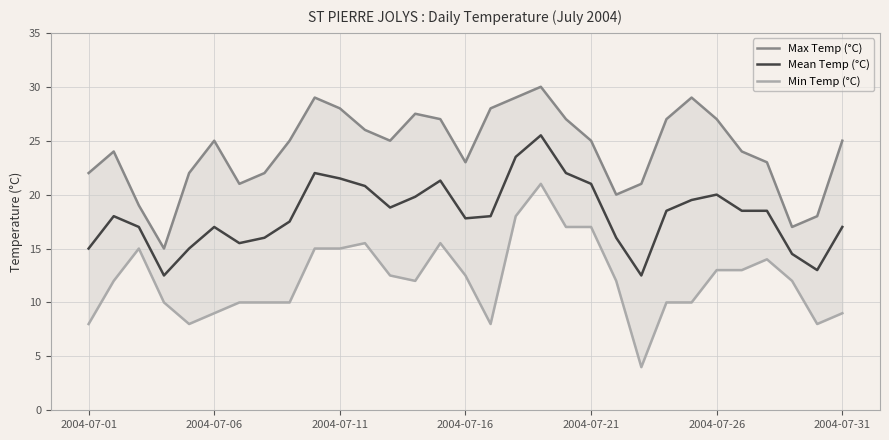

Which series changed the most between 18 and 27?

Max Temp (°C)